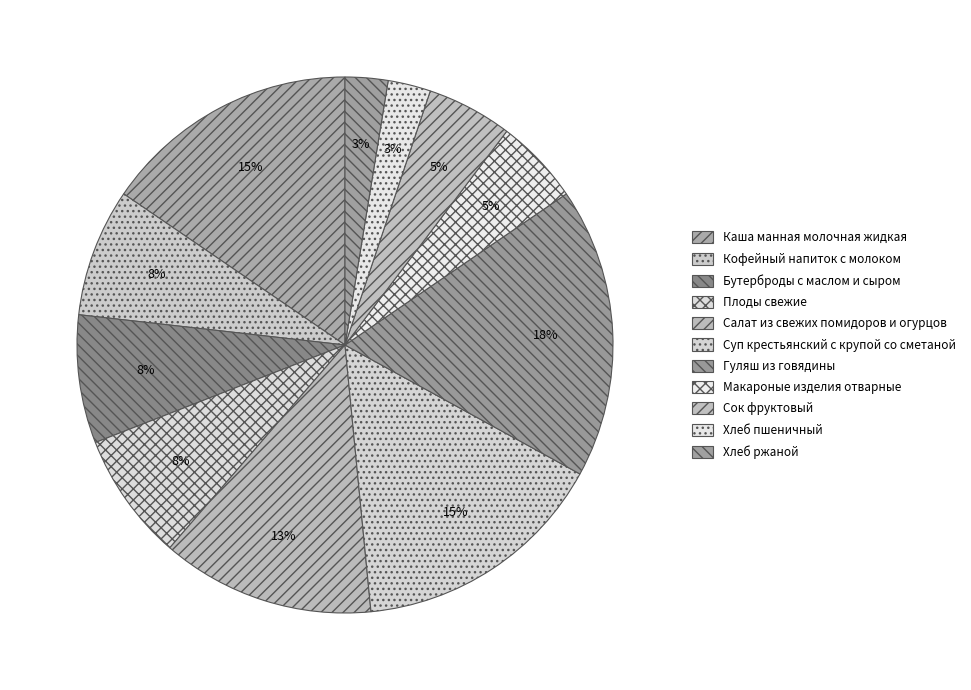

Count the number of slices in the pie.

11